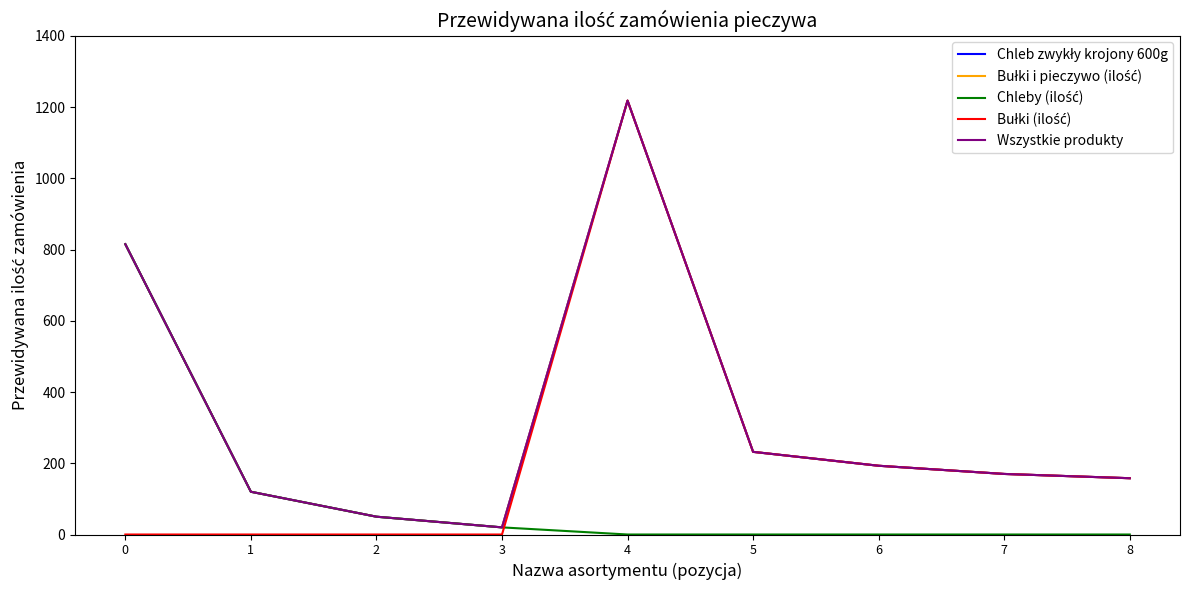

What is the value of the Chleb zwykły krojony 600g point at the 1st from the left?

815